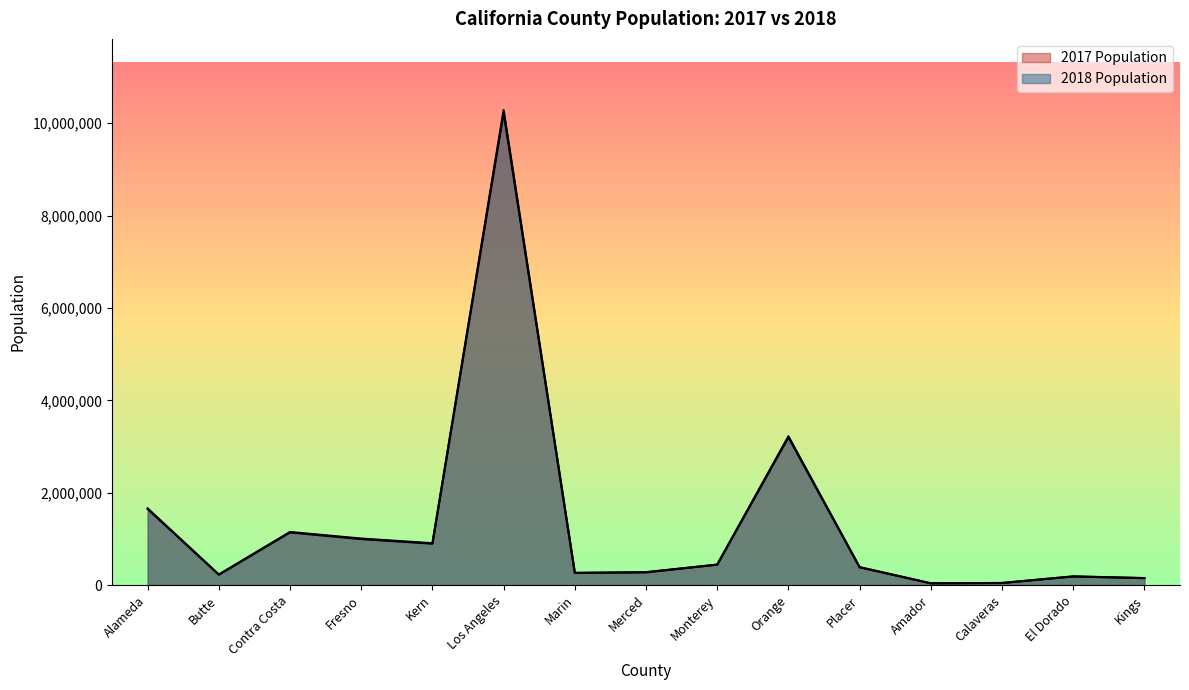

What is the value of the 2017 Population point at the 11th from the left?

383173